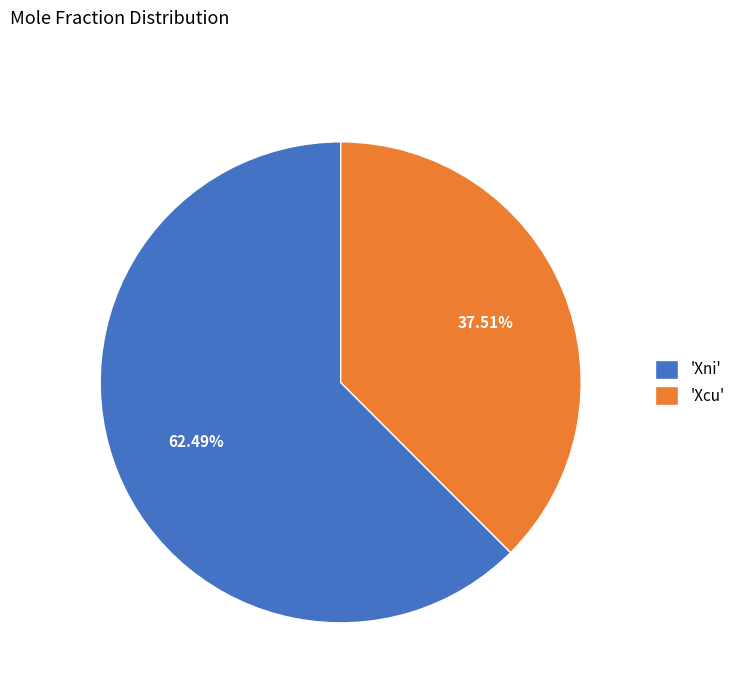

Which has a higher value, 'Xcu' or 'Xni'?

'Xni'